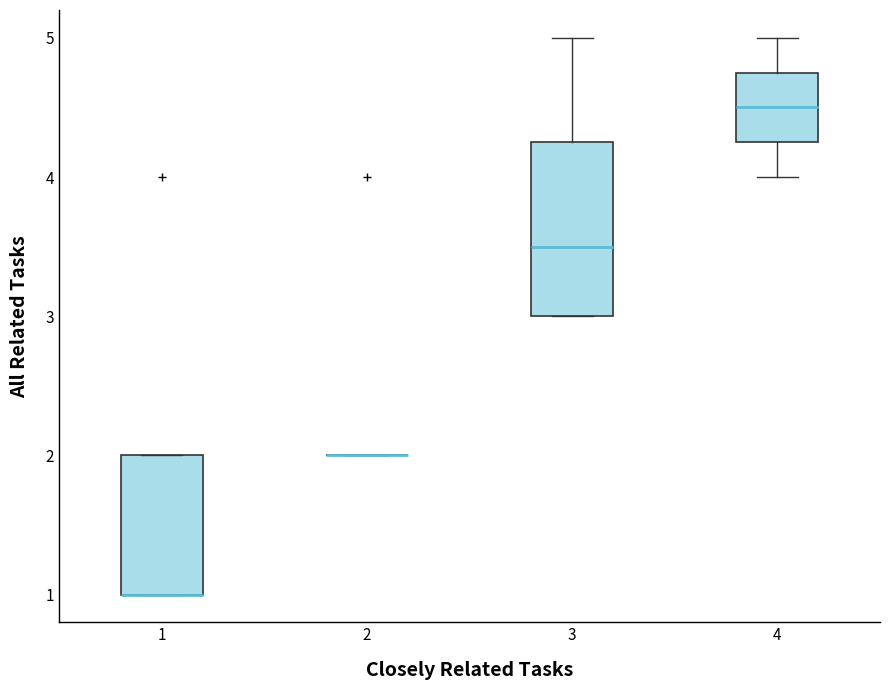

Which box is the tallest, from its lower edge to its upper edge?

3